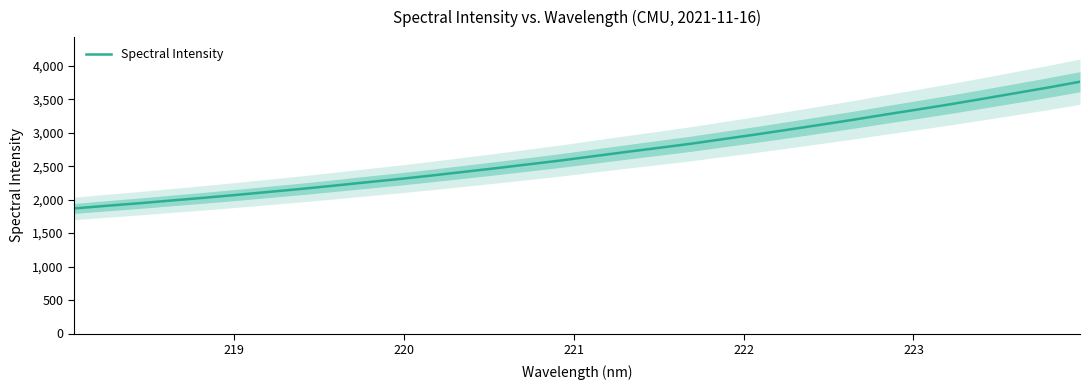

Does the chart have visible grid lines?

No